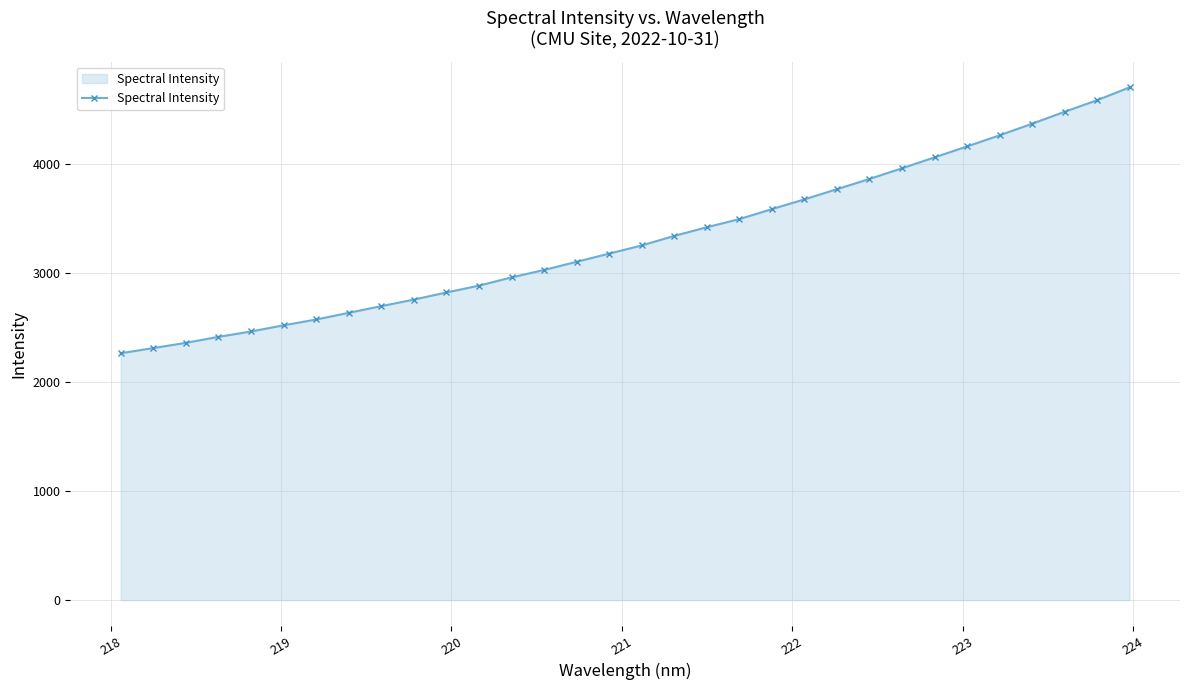

What is the smallest value displayed?

2265.4